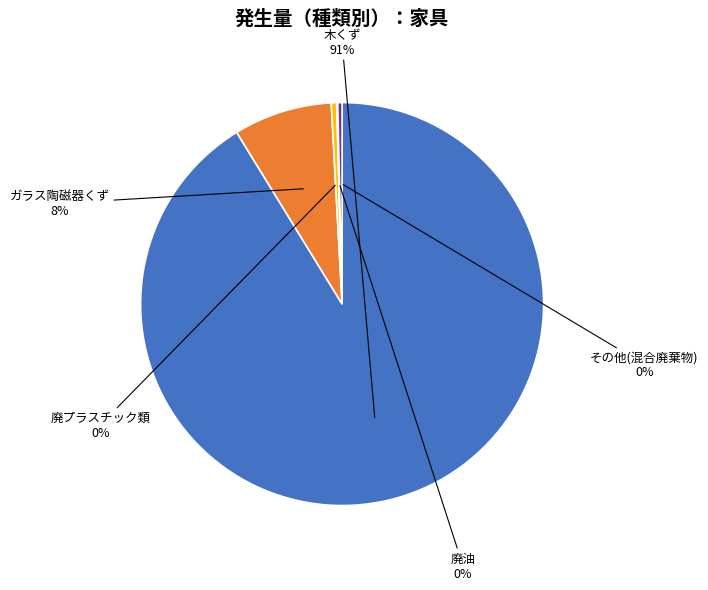

Is the sum of 木くず and 廃プラスチック類 greater than half?

Yes